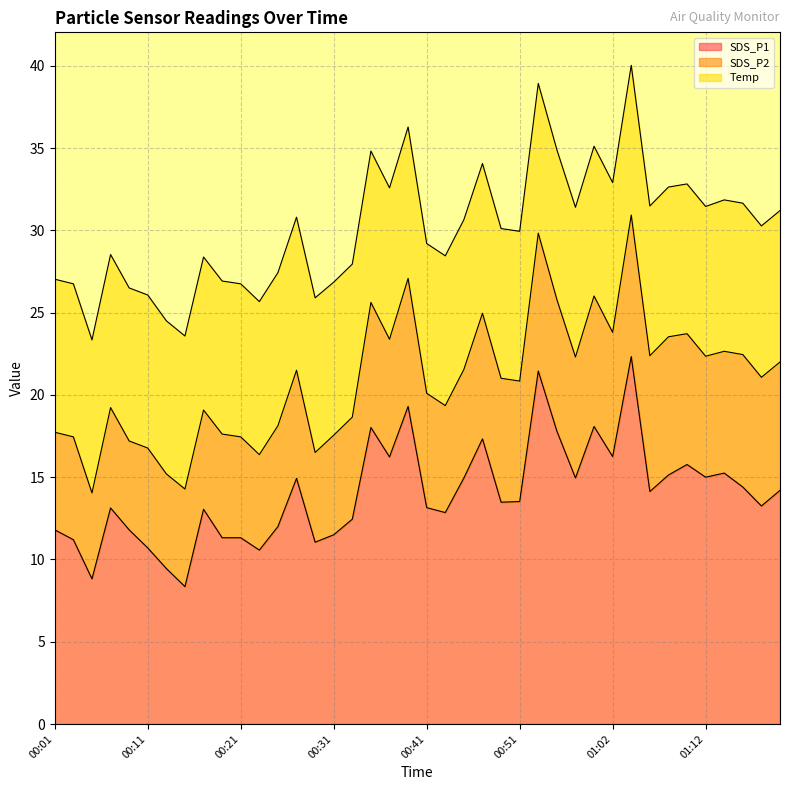

Which series has the largest range (max minus min)?

SDS_P1